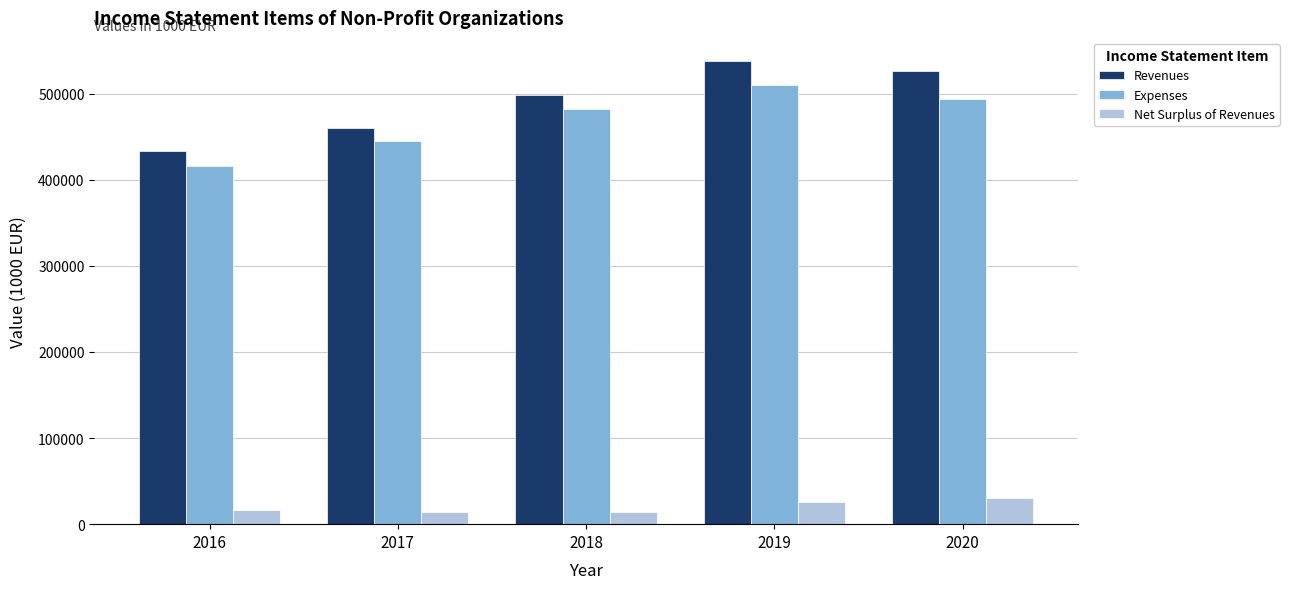

How many groups of bars are there?

5